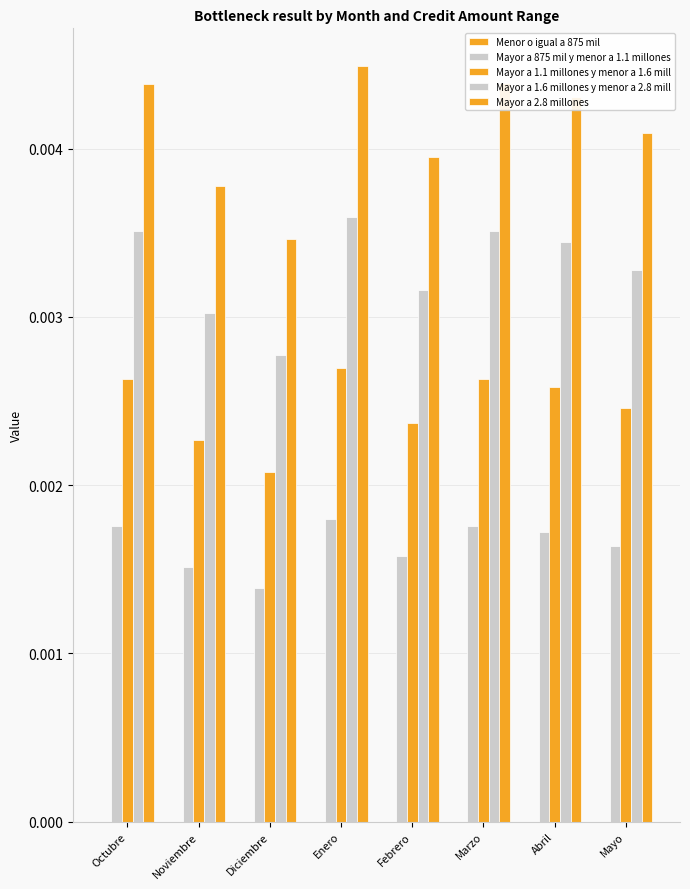

Count the number of data series in this chart.

4